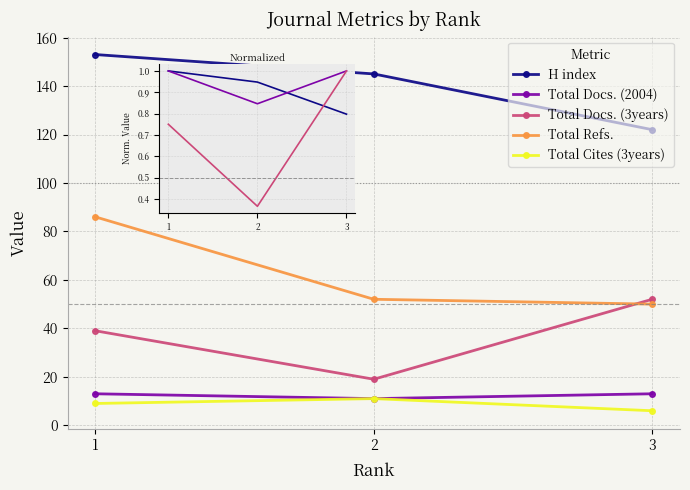

Which series has the largest total across all categories?

H index